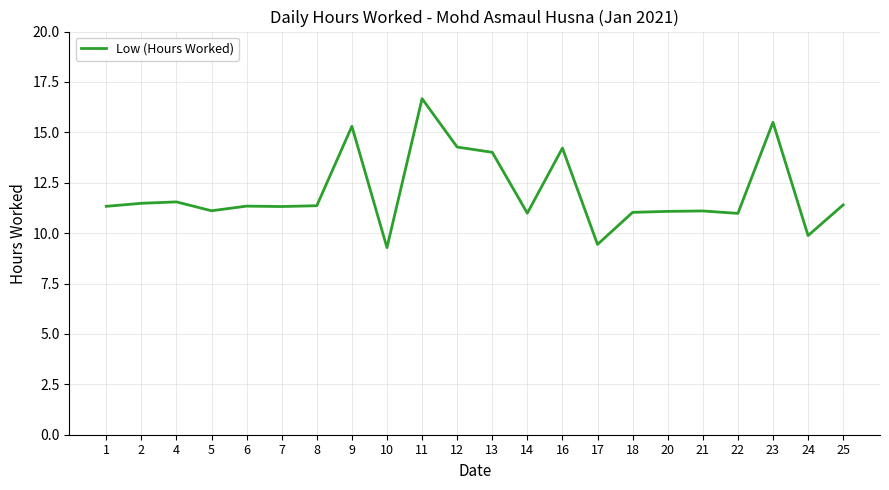

The chart shows a value of 11.3 at 7. True or false?

True